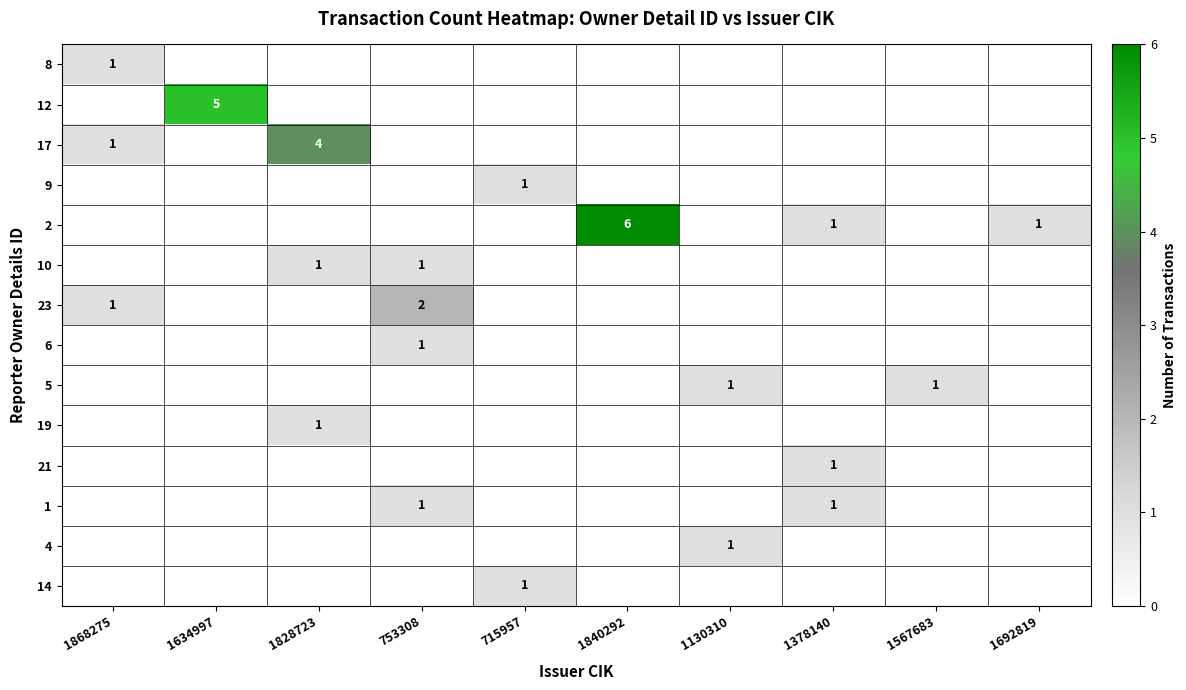

True or false: 1 has a value of 1 at 1378140.

True